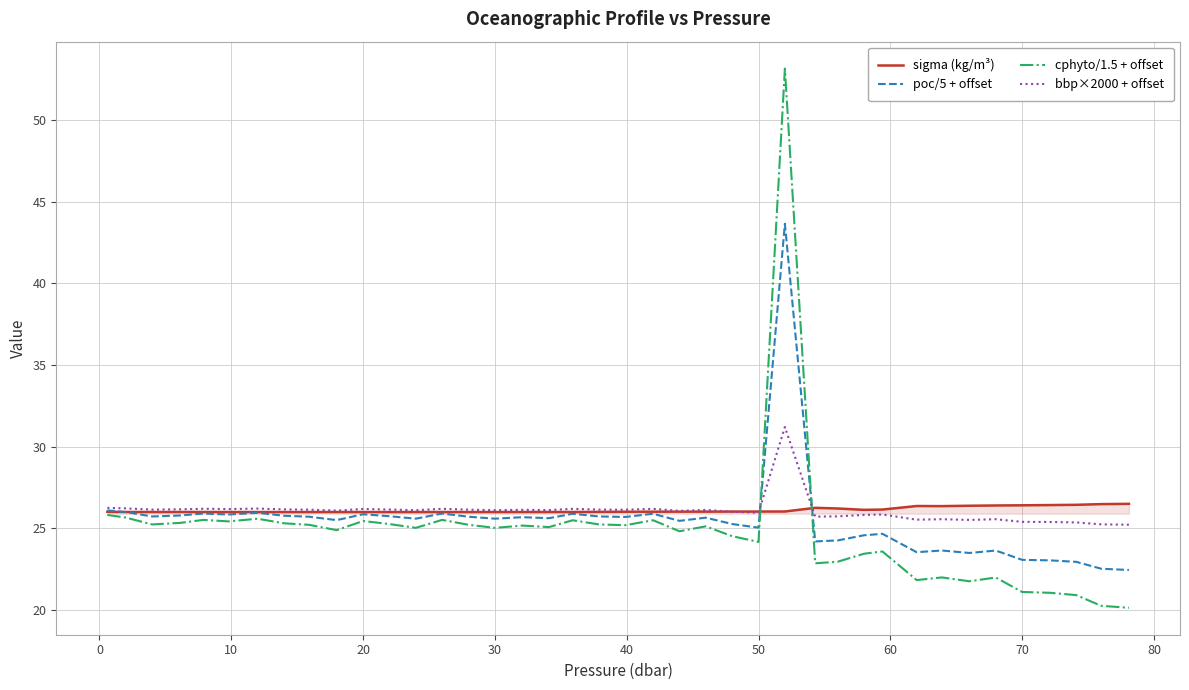

List the series in order of their peak value, highest first.

cphyto/1.5 + offset, poc/5 + offset, bbp×2000 + offset, sigma (kg/m³)